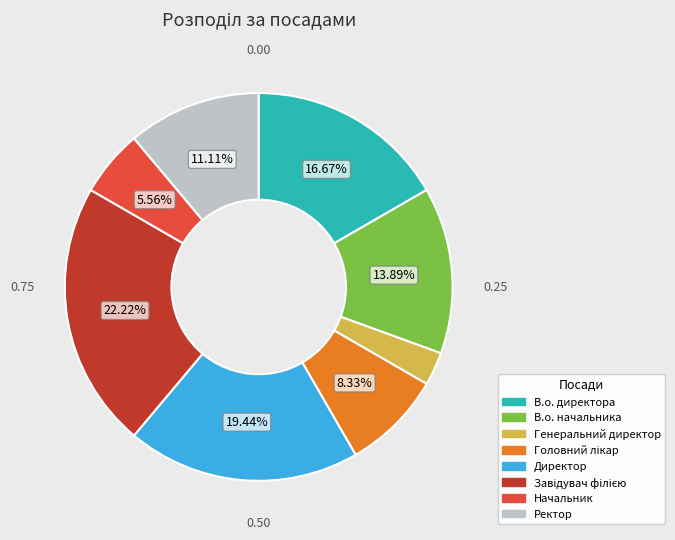

Which slice is the smallest?

Генеральний директор